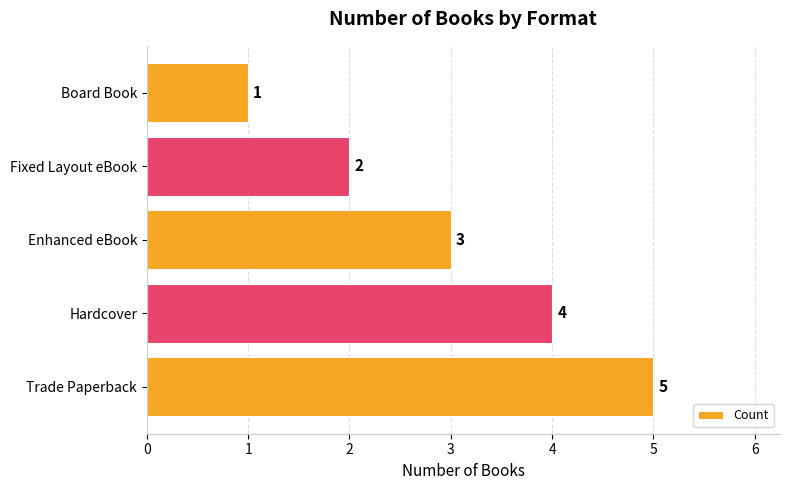

Where is the data nearest to the value 3?

Enhanced eBook